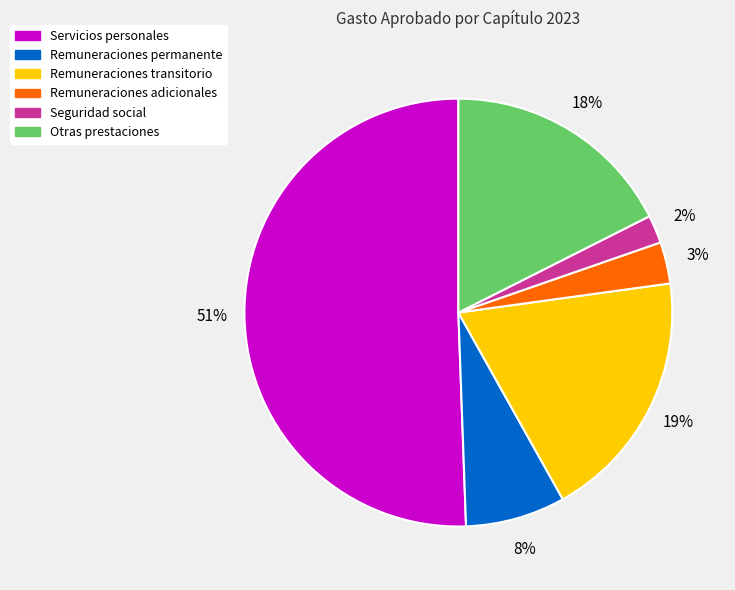

To the nearest percent, what is the average slice percentage?

17%